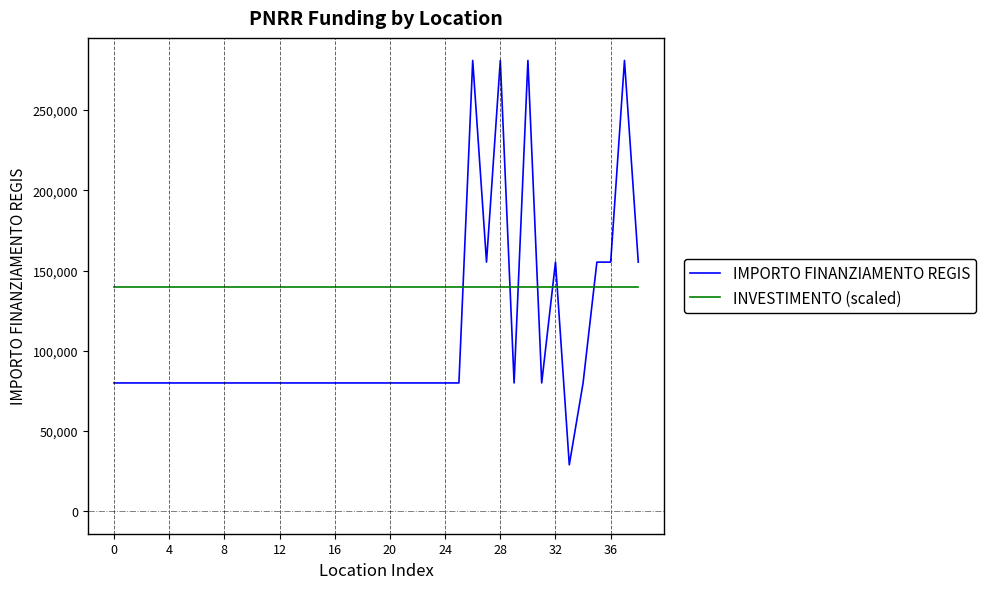

Which series has the widest spread of values?

IMPORTO FINANZIAMENTO REGIS